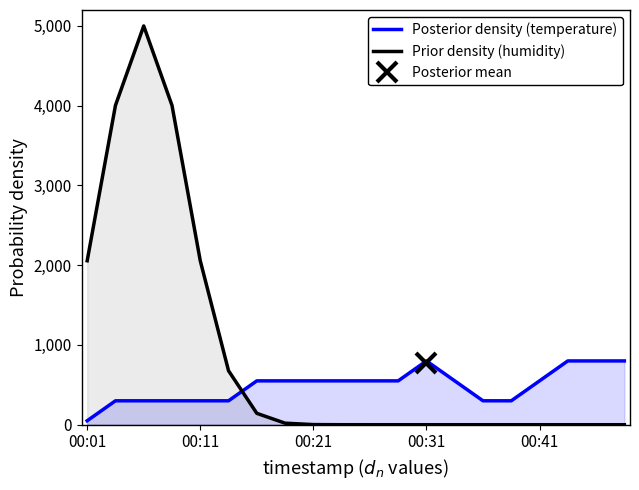

Which series has the widest spread of values?

Prior density (humidity)